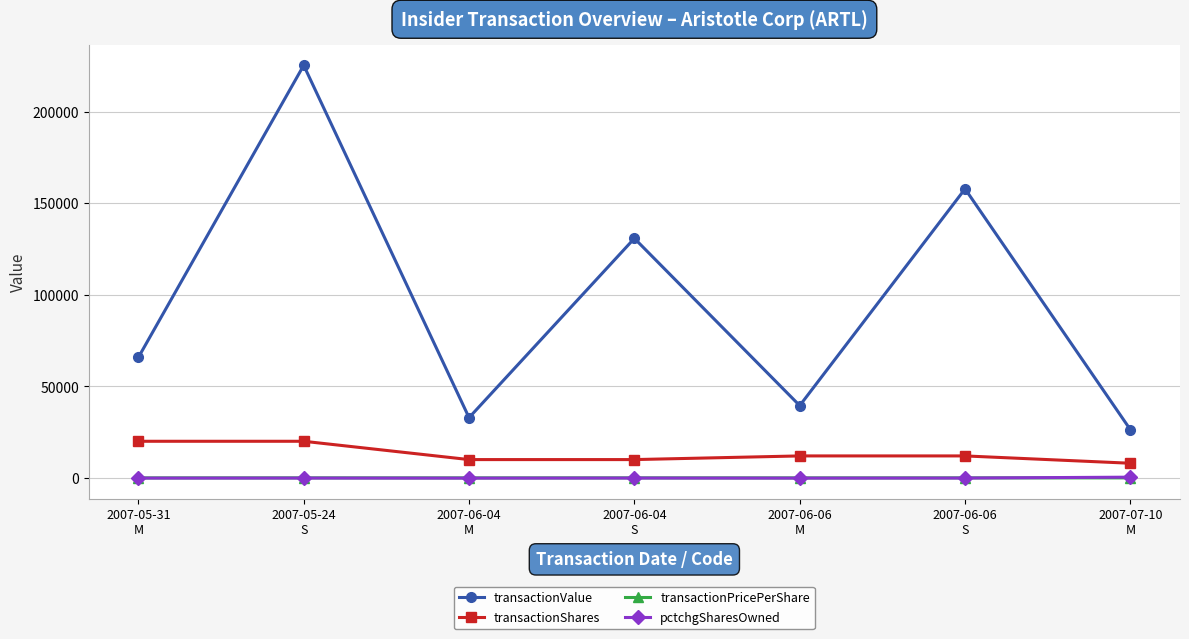

What is the maximum value shown in the chart?

225318.0